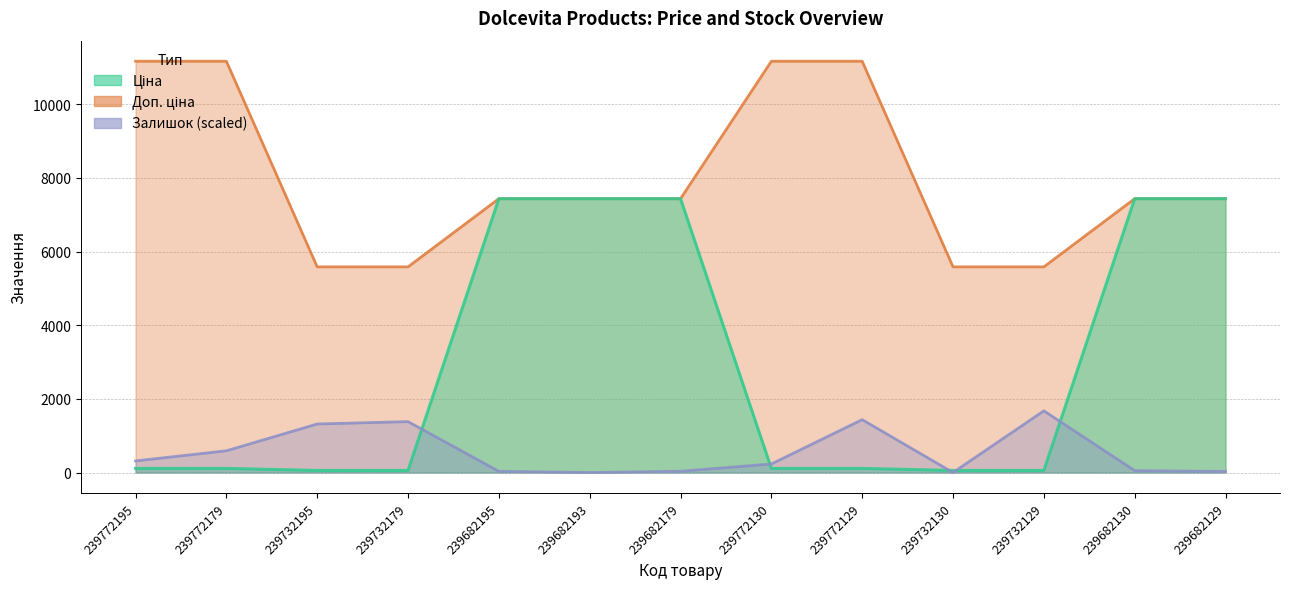

Read the Доп. ціна value at 239682193.

7436.2